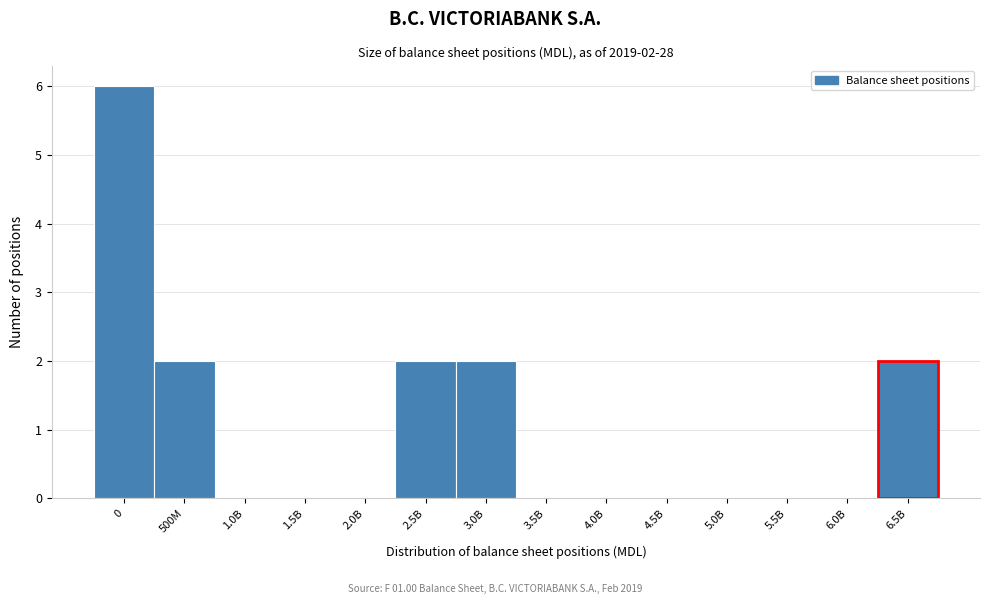

Reading right to left, transcribe all the data shown in this chart.

6.5B=2	6.0B=0	5.5B=0	5.0B=0	4.5B=0	4.0B=0	3.5B=0	3.0B=2	2.5B=2	2.0B=0	1.5B=0	1.0B=0	500M=2	0=6